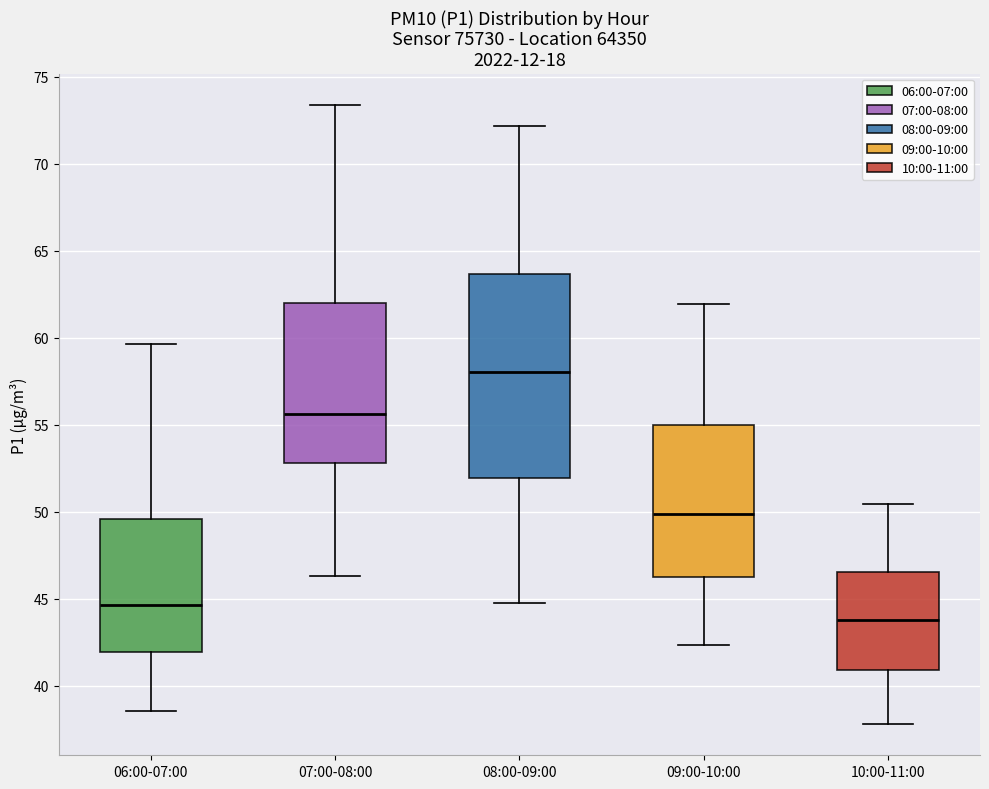

Reading left to right, read every box against the y-axis: the position of its median line, the range the box covers, and the ends of its whiskers. The values are not printed on the chart, so give them approximately, as read against the axis.

06:00-07:00: median 44.5, box 42.0 to 49.5, whiskers 38.5 to 59.5
07:00-08:00: median 55.5, box 53.0 to 62.0, whiskers 46.5 to 73.5
08:00-09:00: median 58.0, box 52.0 to 63.5, whiskers 45.0 to 72.0
09:00-10:00: median 50.0, box 46.5 to 55.0, whiskers 42.5 to 62.0
10:00-11:00: median 44.0, box 41.0 to 46.5, whiskers 38.0 to 50.5